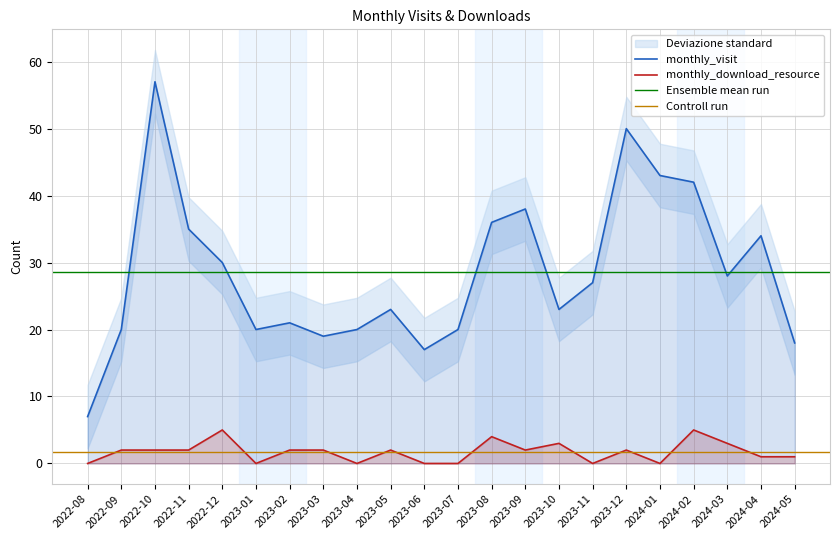

Reading left to right, what are all the values shown in this chart?

monthly_visit: 7	20	57	35	30	20	21	19	20	23	17	20	36	38	23	27	50	43	42	28	34	18
monthly_download_resource: 0	2	2	2	5	0	2	2	0	2	0	0	4	2	3	0	2	0	5	3	1	1